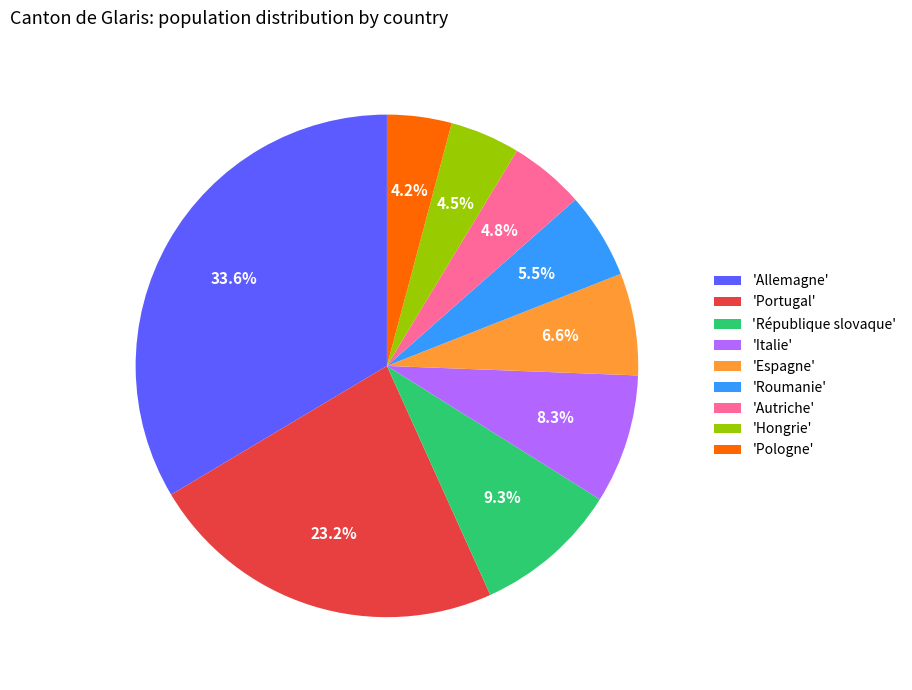

Count the number of slices in the pie.

9